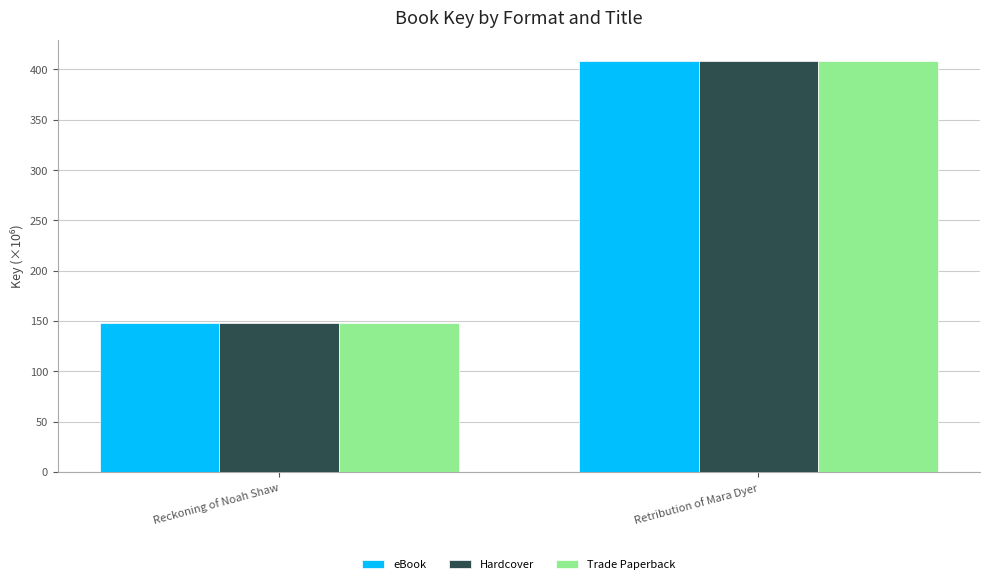

Reading left to right, what are all the values shown in this chart?

eBook: Reckoning of Noah Shaw=147.6	Retribution of Mara Dyer=408.6
Hardcover: Reckoning of Noah Shaw=147.6	Retribution of Mara Dyer=408.6
Trade Paperback: Reckoning of Noah Shaw=147.6	Retribution of Mara Dyer=408.6